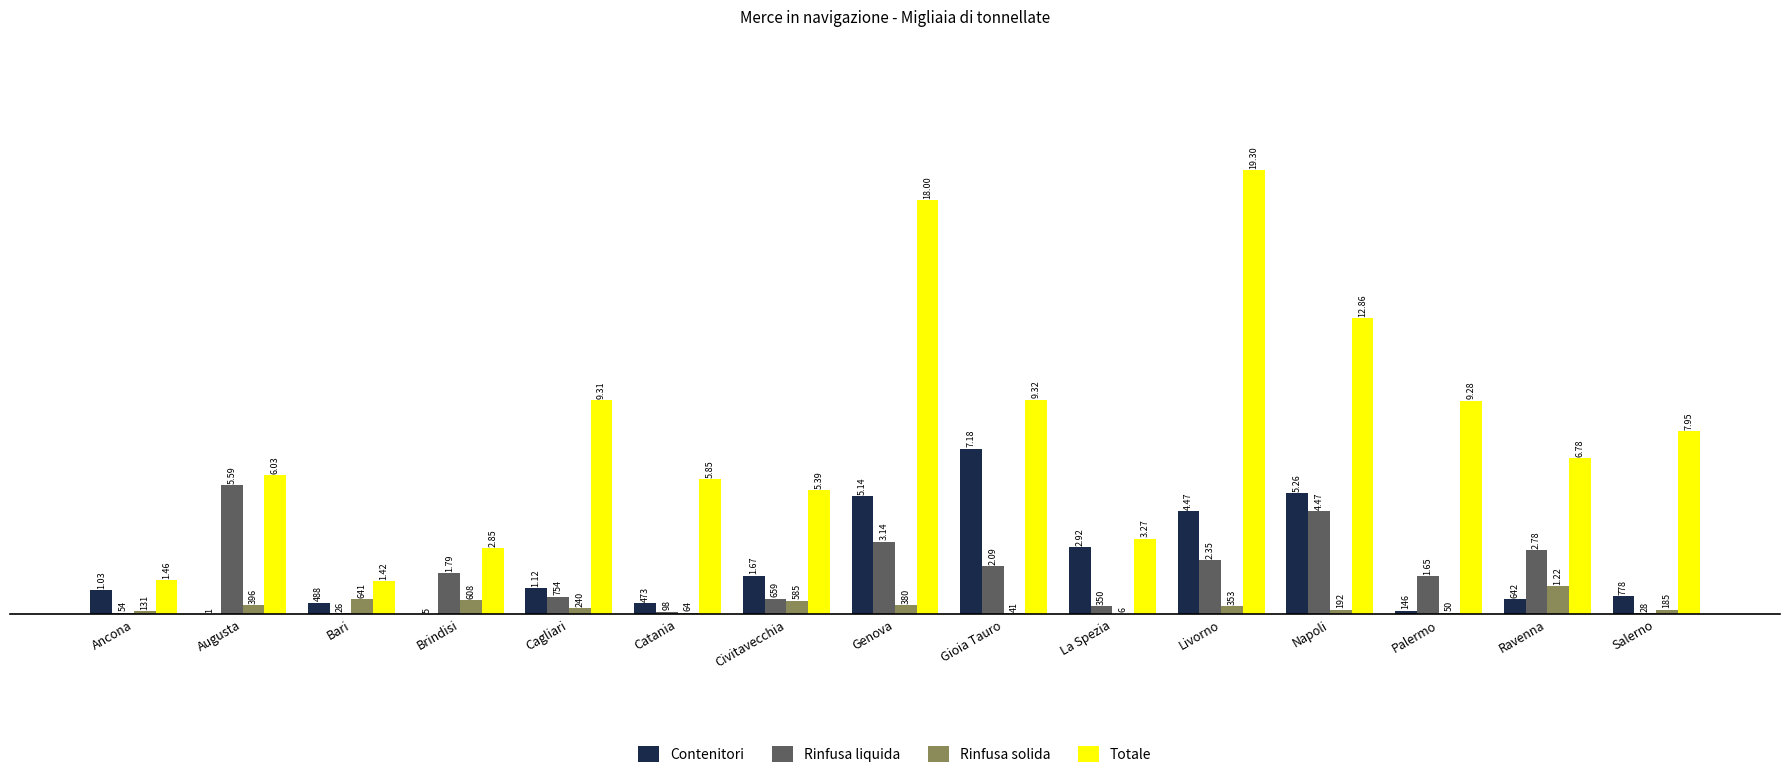

Reading left to right, what are all the values shown in this chart?

Contenitori: Ancona=1030	Augusta=1	Bari=488	Brindisi=5	Cagliari=1121	Catania=473	Civitavecchia=1668	Genova=5137	Gioia Tauro=7182	La Spezia=2915	Livorno=4471	Napoli=5260	Palermo=146	Ravenna=642	Salerno=778
Rinfusa liquida: Ancona=54	Augusta=5593	Bari=26	Brindisi=1786	Cagliari=754	Catania=98	Civitavecchia=659	Genova=3140	Gioia Tauro=2088	La Spezia=350	Livorno=2352	Napoli=4471	Palermo=1651	Ravenna=2781	Salerno=28
Rinfusa solida: Ancona=131	Augusta=396	Bari=641	Brindisi=608	Cagliari=240	Catania=64	Civitavecchia=585	Genova=380	Gioia Tauro=41	La Spezia=6	Livorno=353	Napoli=192	Palermo=50	Ravenna=1218	Salerno=185
Totale: Ancona=1462	Augusta=6025	Bari=1421	Brindisi=2852	Cagliari=9309	Catania=5851	Civitavecchia=5394	Genova=18004	Gioia Tauro=9320	La Spezia=3274	Livorno=19295	Napoli=12860	Palermo=9282	Ravenna=6784	Salerno=7945